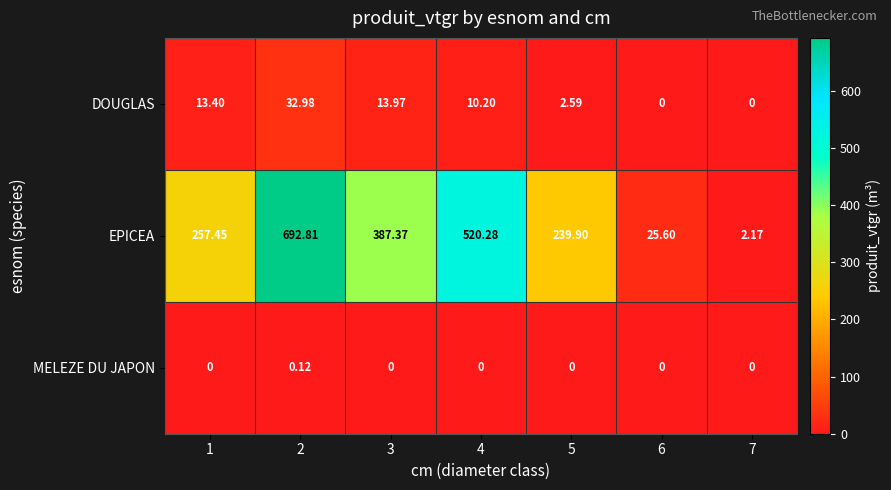

Which series has the largest total across all categories?

EPICEA